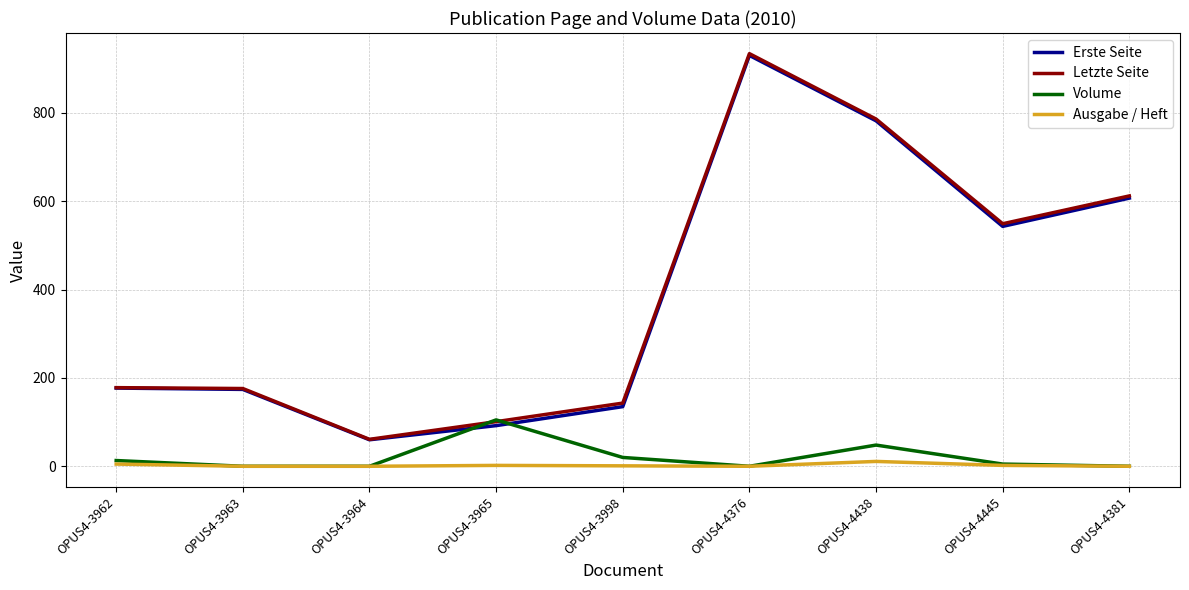

What is the average value of the Volume series?

21